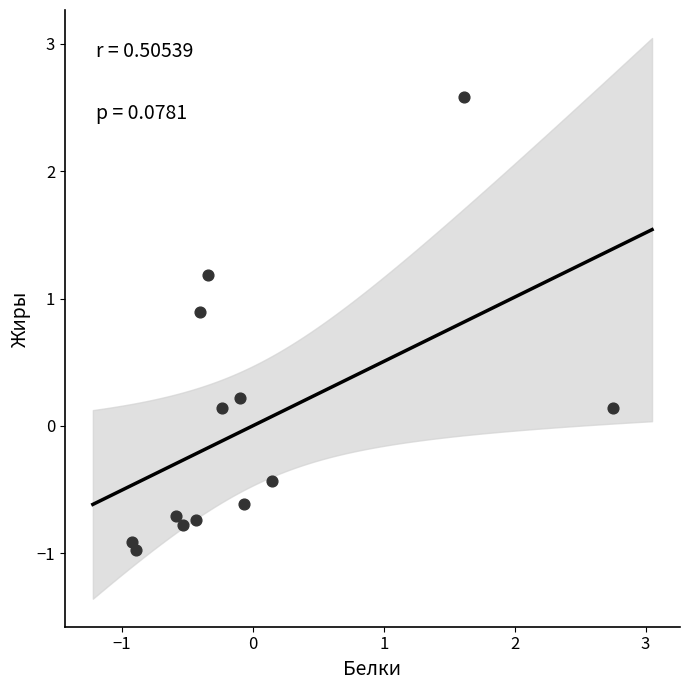

What is the range of X values (max minus min)?

3.7